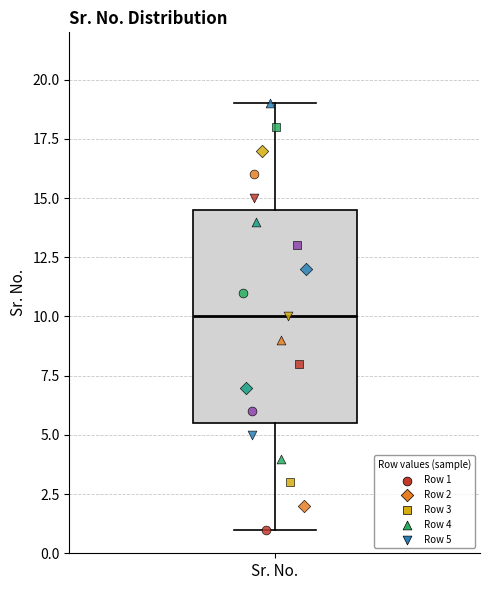

Where does the median line of the box for Sr. No. sit on the y-axis? The values are not printed on the chart, so give them approximately, as read against the axis.

10.0